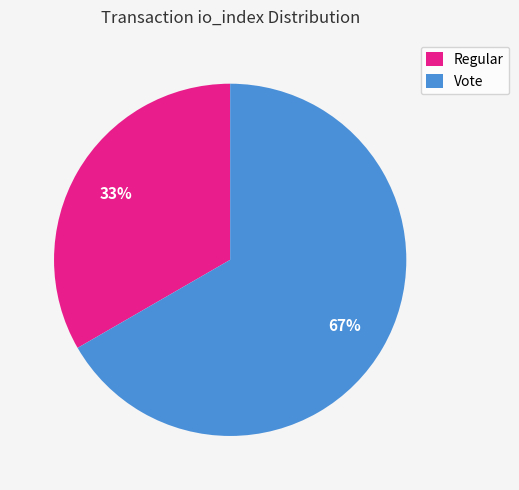

True or false: Regular accounts for 33% of the total.

True